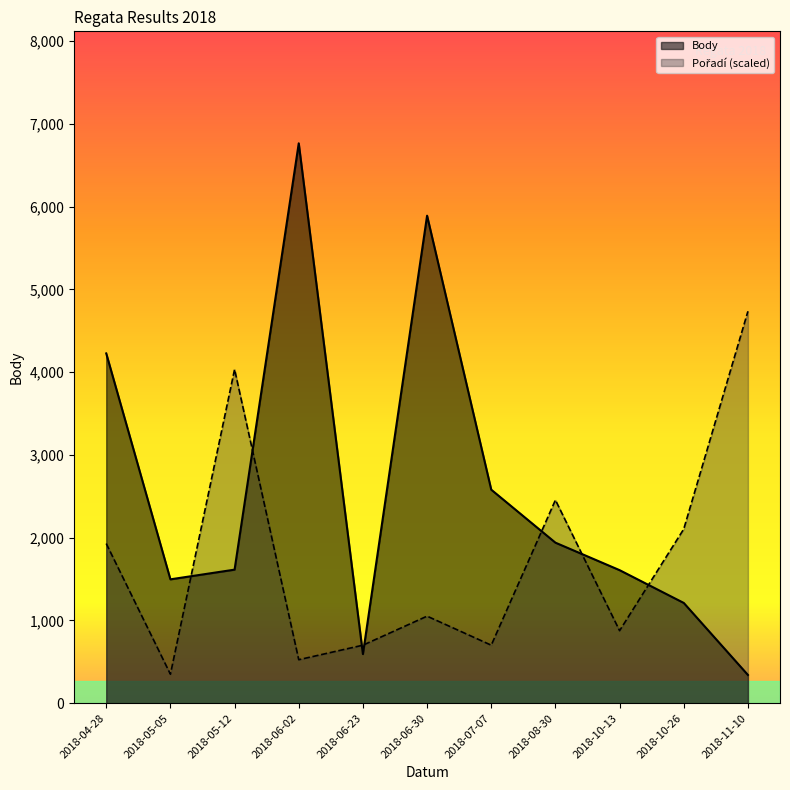

At which category does Pořadí (scaled) reach its first local peak?

2018-05-12